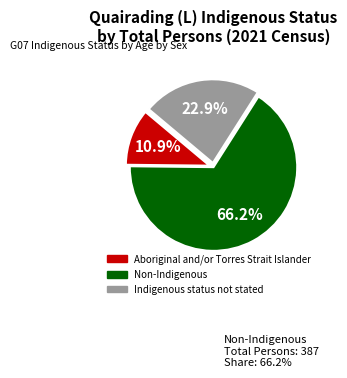

How many slices are in this pie chart?

3